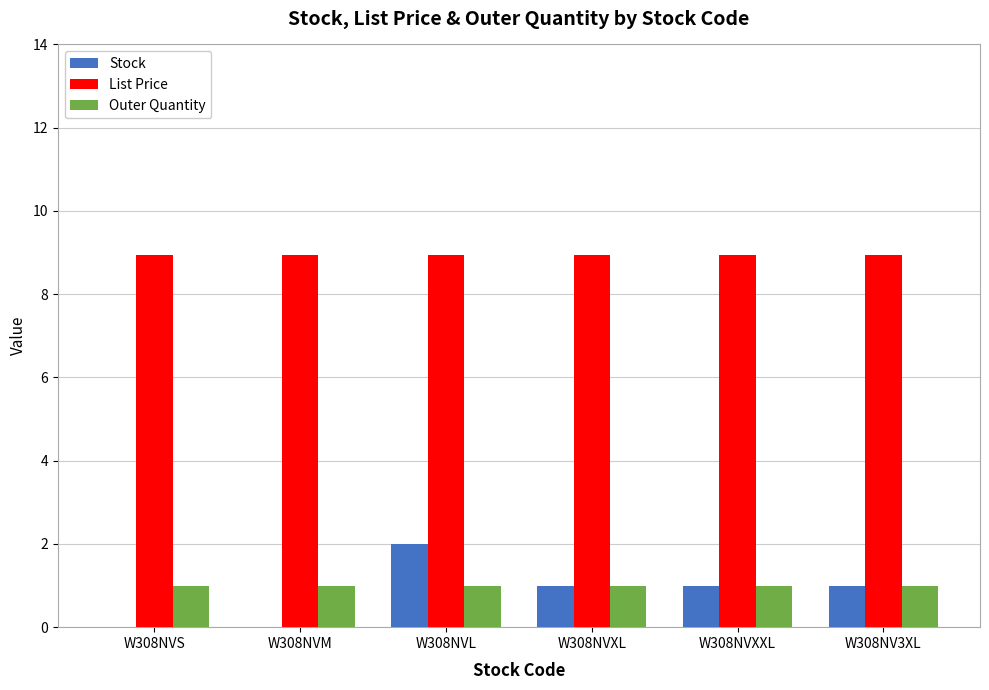

Is it true that List Price equals 8.9 at W308NVL?

True